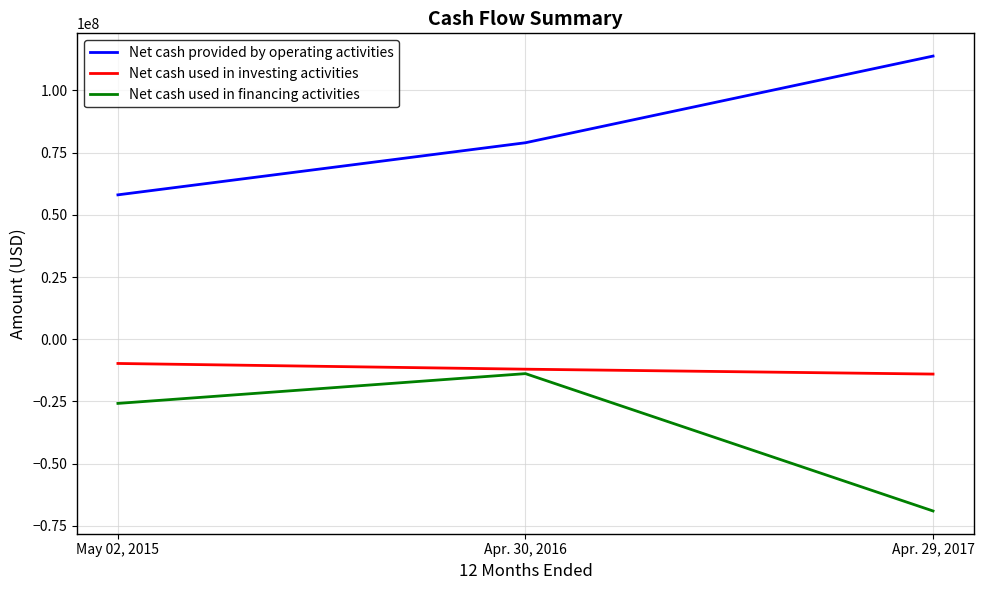

What is the maximum value shown in the chart?

113772000